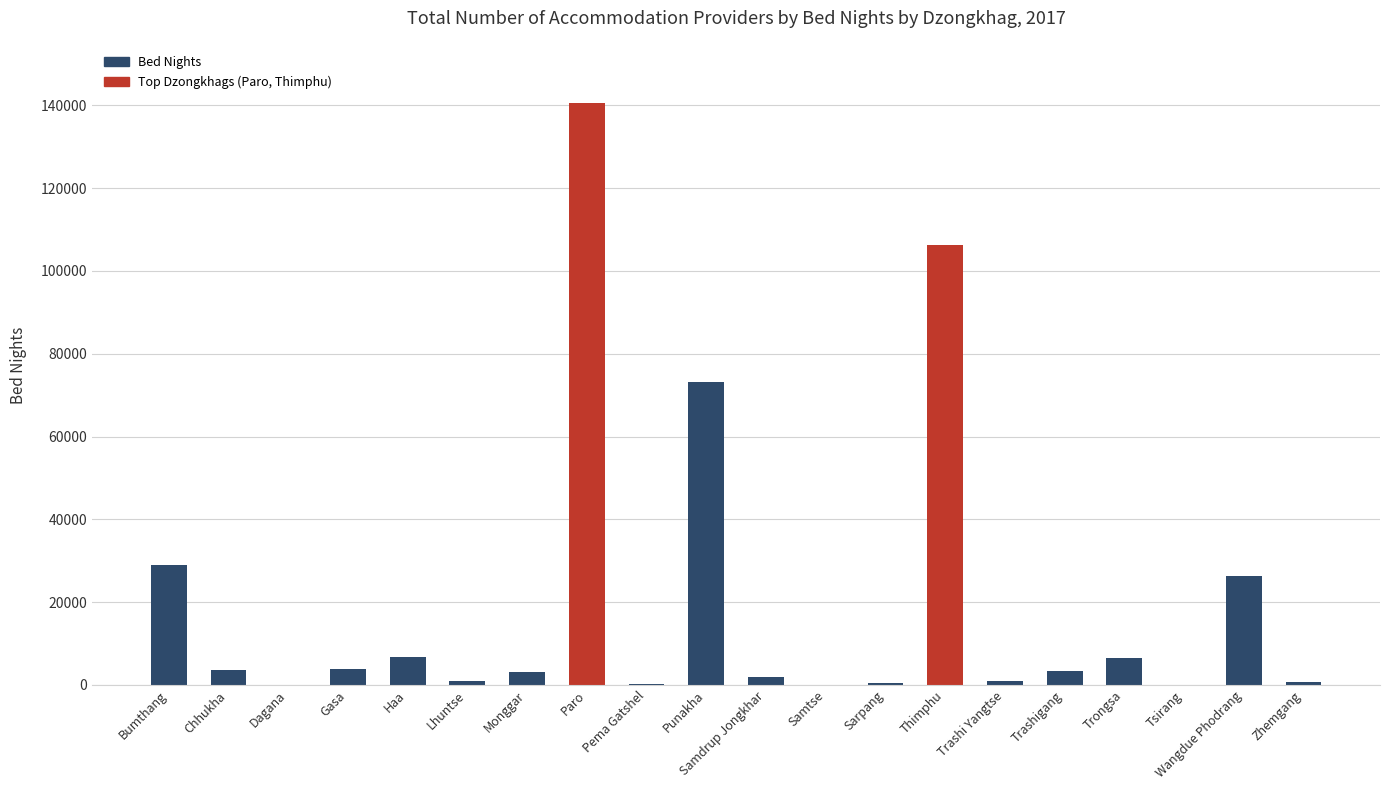

Are the bars horizontal?

No